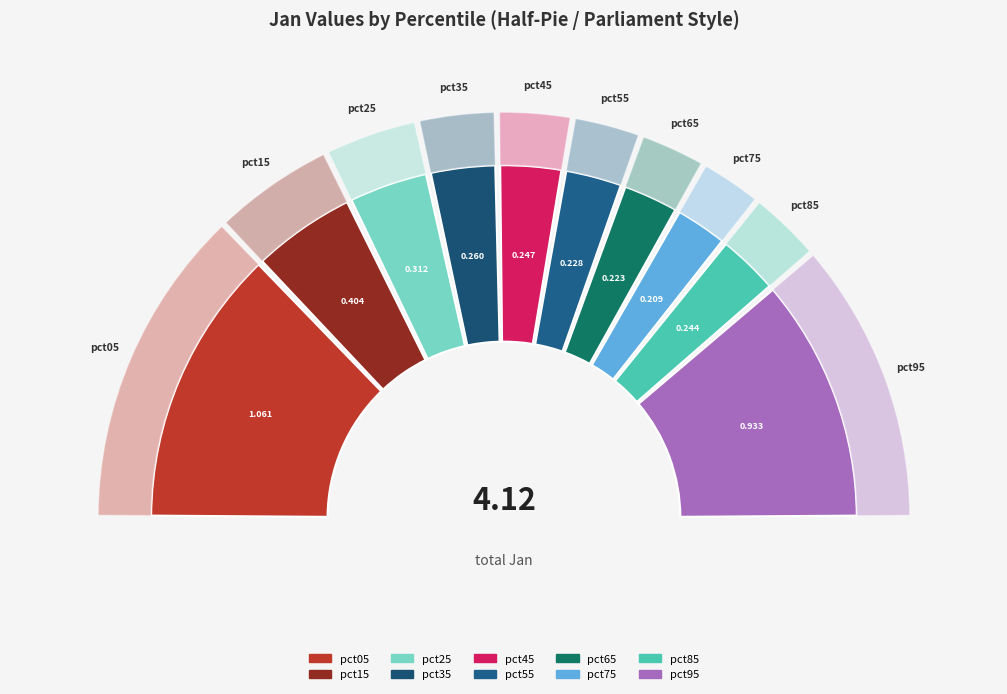

To the nearest percent, what portion does pct35 represent?

6%